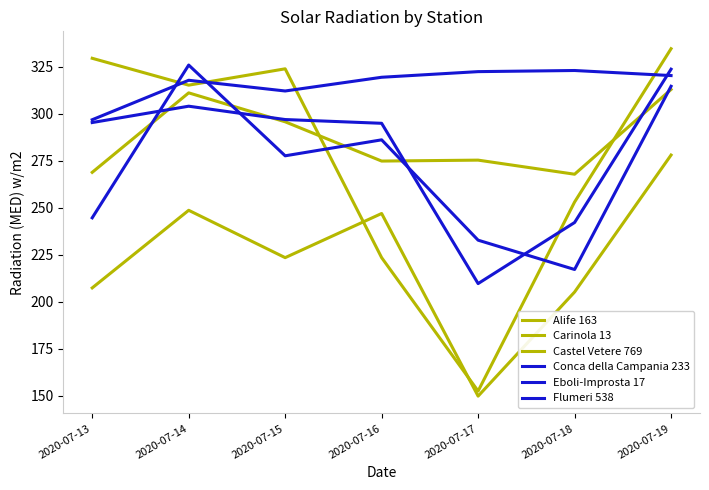

How many times do Eboli-Improsta 17 and Conca della Campania 233 cross each other?

2